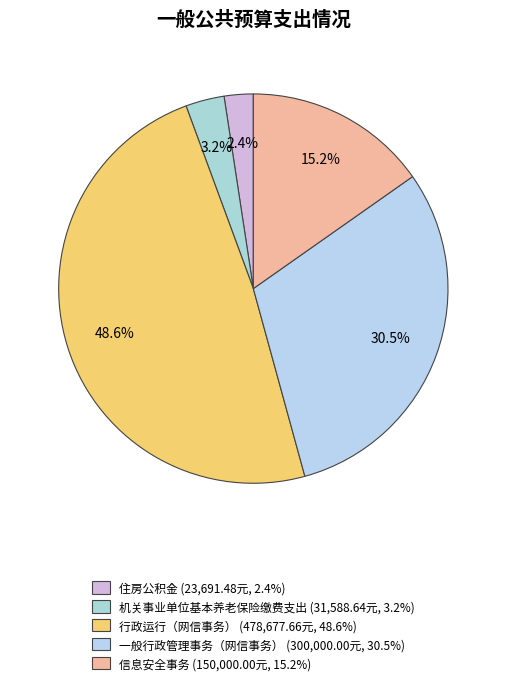

What percentage is the 住房公积金 slice, to the nearest percent?

2%